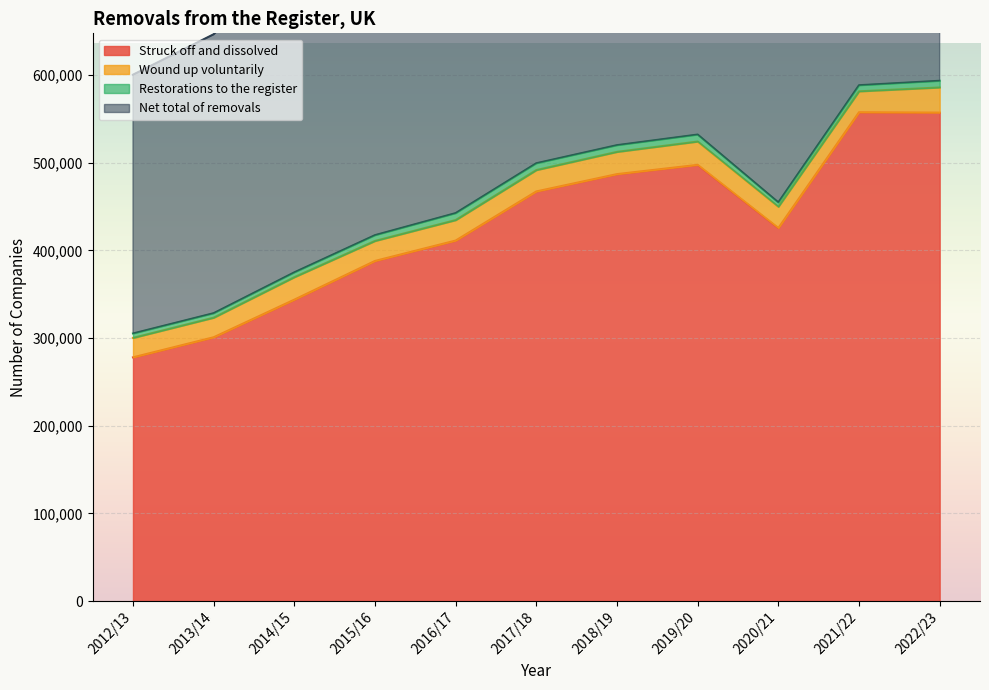

List the labels in order of Net total of removals value, smallest first.

2012/13, 2013/14, 2014/15, 2015/16, 2016/17, 2020/21, 2017/18, 2018/19, 2019/20, 2021/22, 2022/23